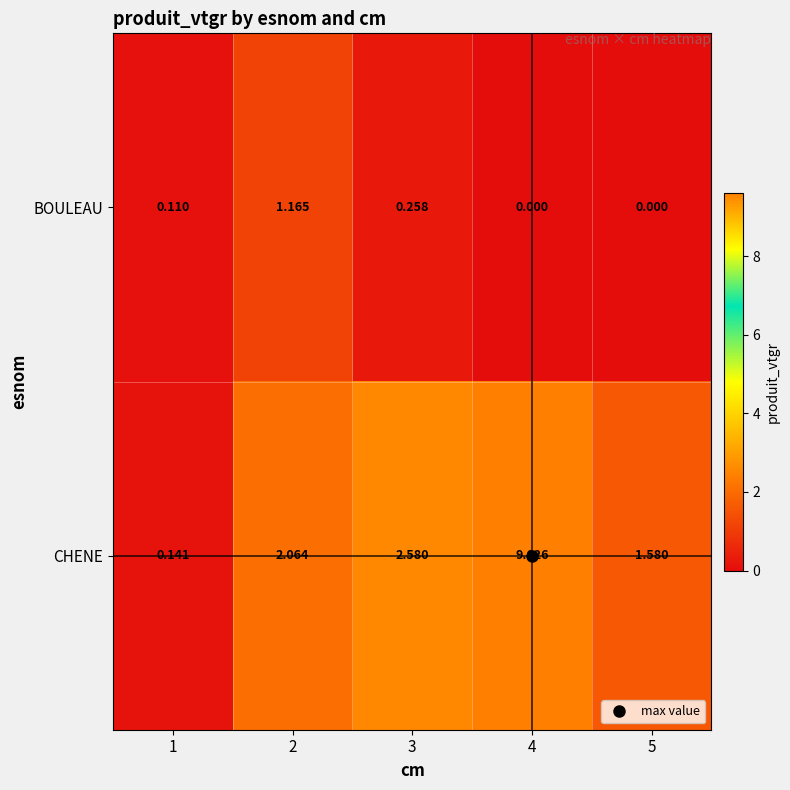

Rank the series by their average value, from highest to lowest.

CHENE, BOULEAU